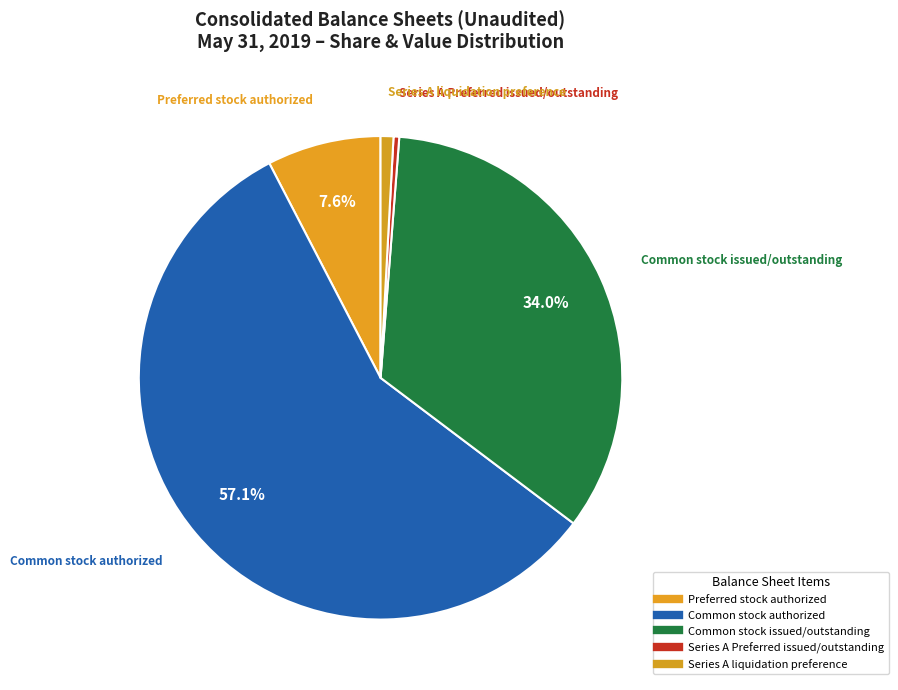

What is the ratio of the value at Common stock authorized to the value at Series A Preferred issued/outstanding?

150.0